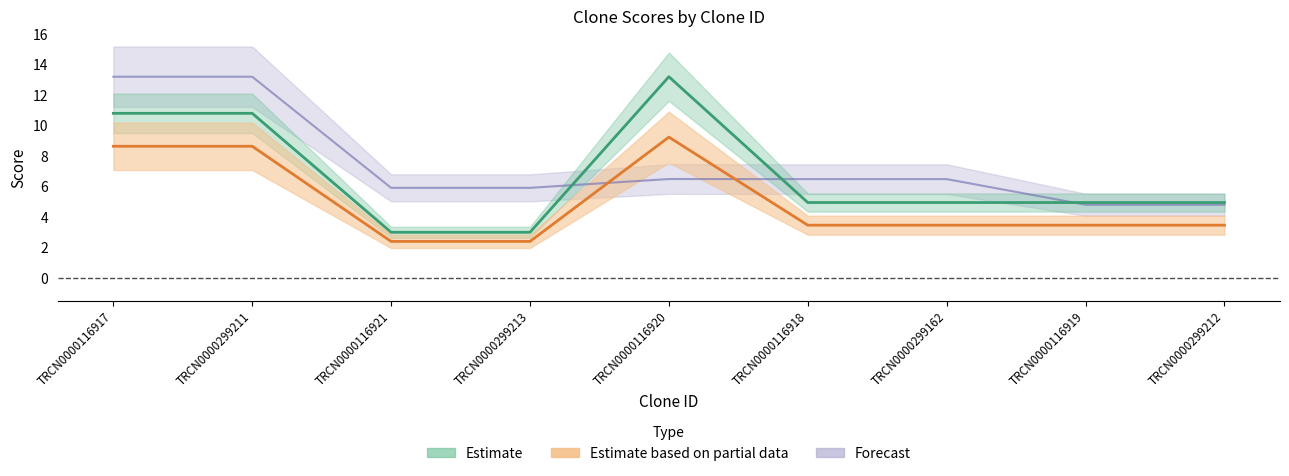

Which series has the largest total across all categories?

Match Position